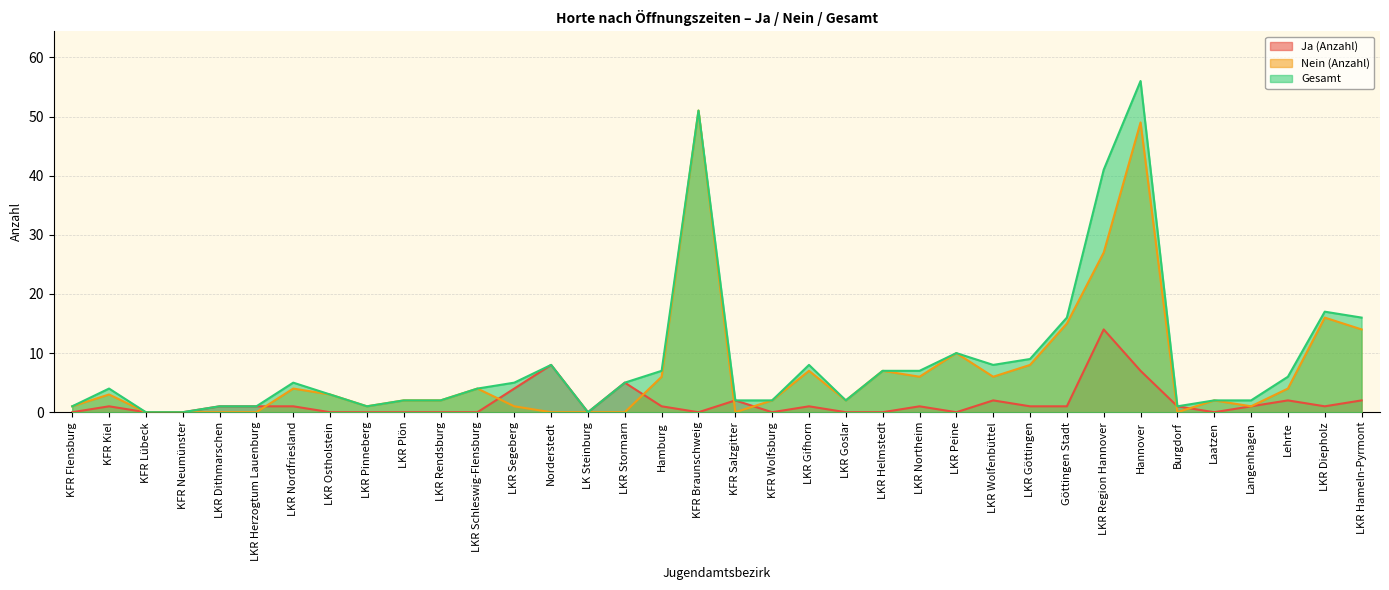

At which category does Nein (Anzahl) reach its first local peak?

KFR Kiel